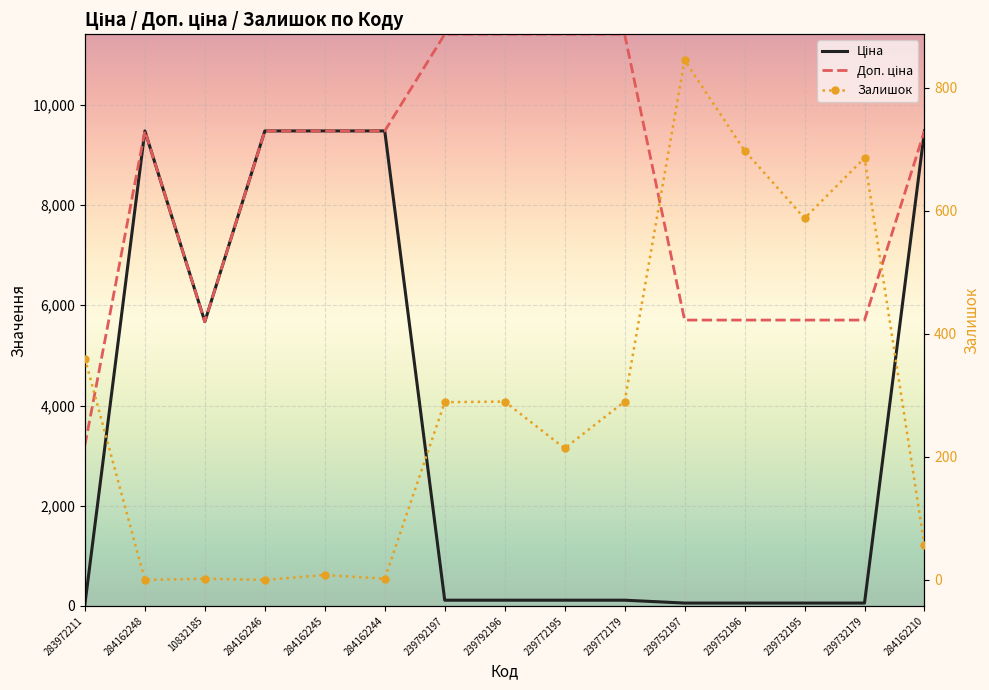

True or false: Доп. ціна has more than 0 interior local peaks.

True